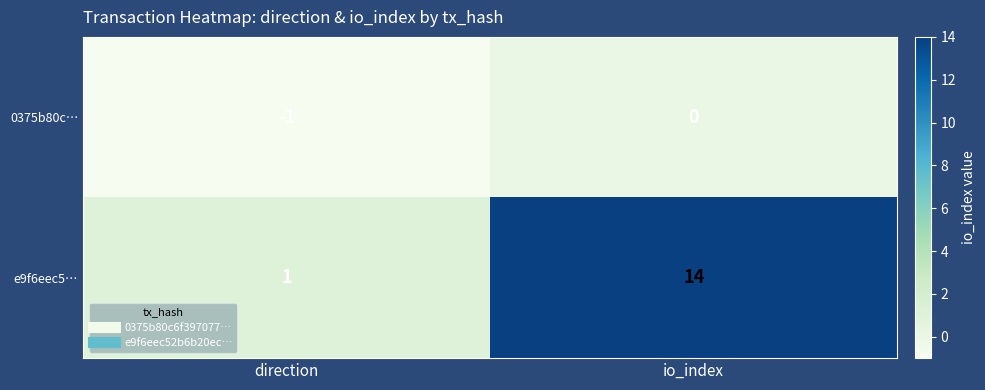

Between direction and io_index, which series saw the biggest shift?

e9f6eec5…